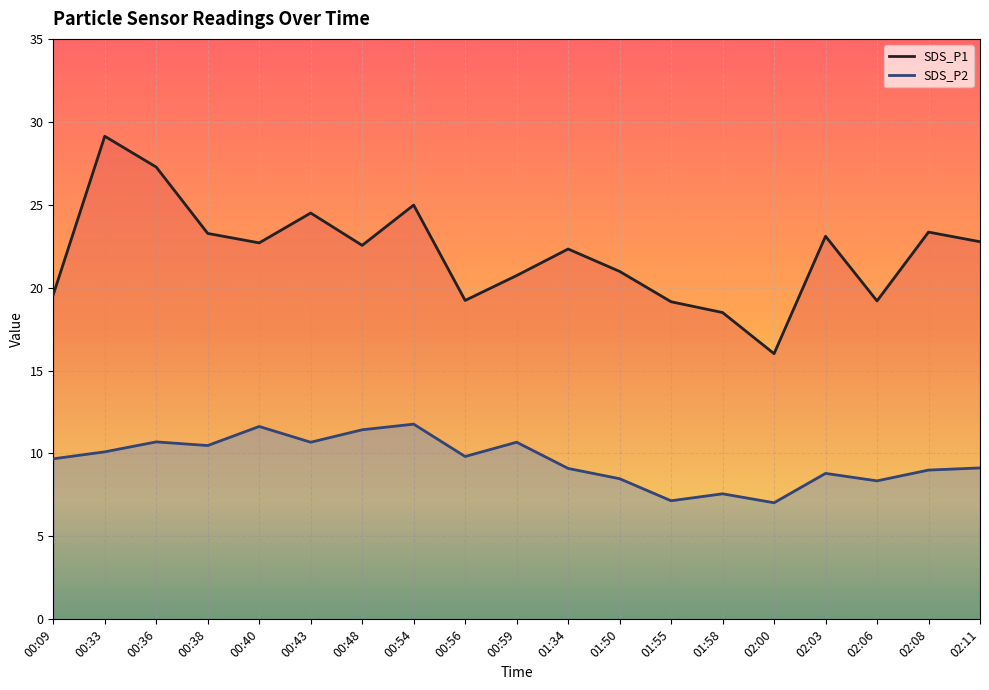

What is the value of the SDS_P1 point at the 1st from the left?

19.6